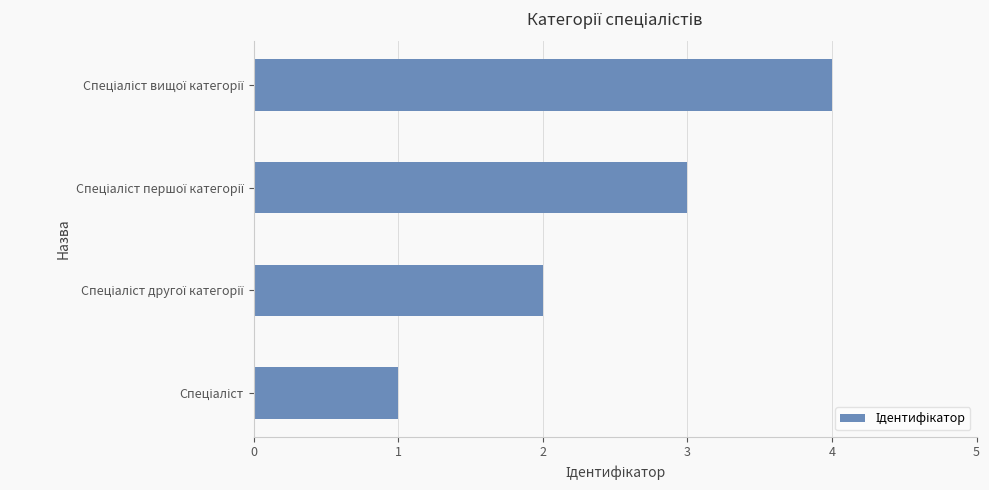

How many data points are less than 3?

2